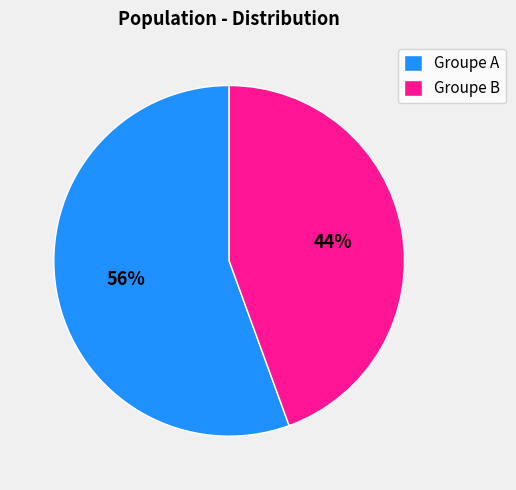

Do Groupe B and Groupe A together represent more than half of the pie?

Yes